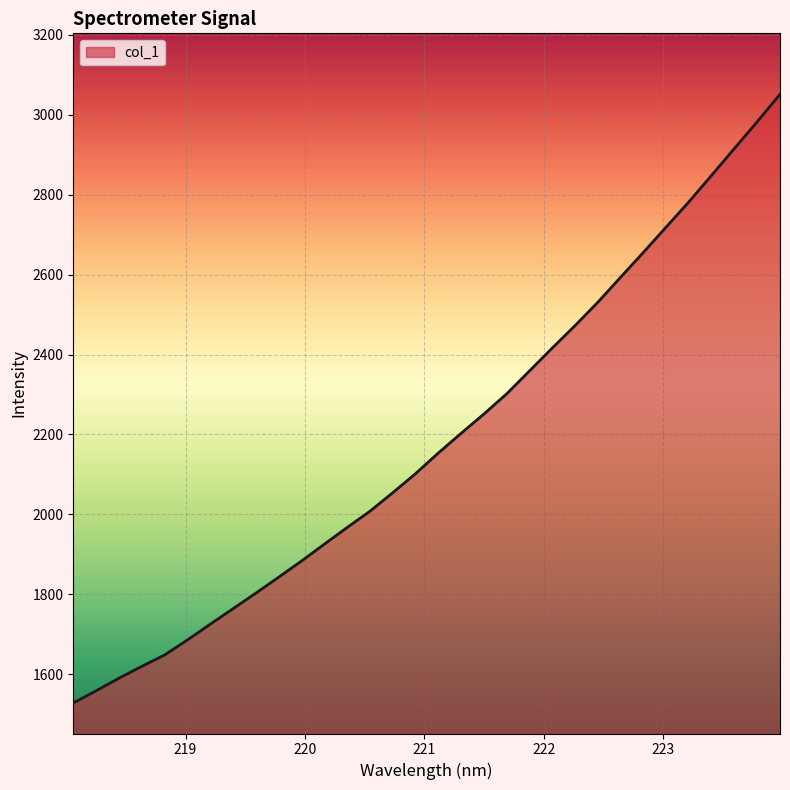

What is the minimum value shown in the chart?

1527.7